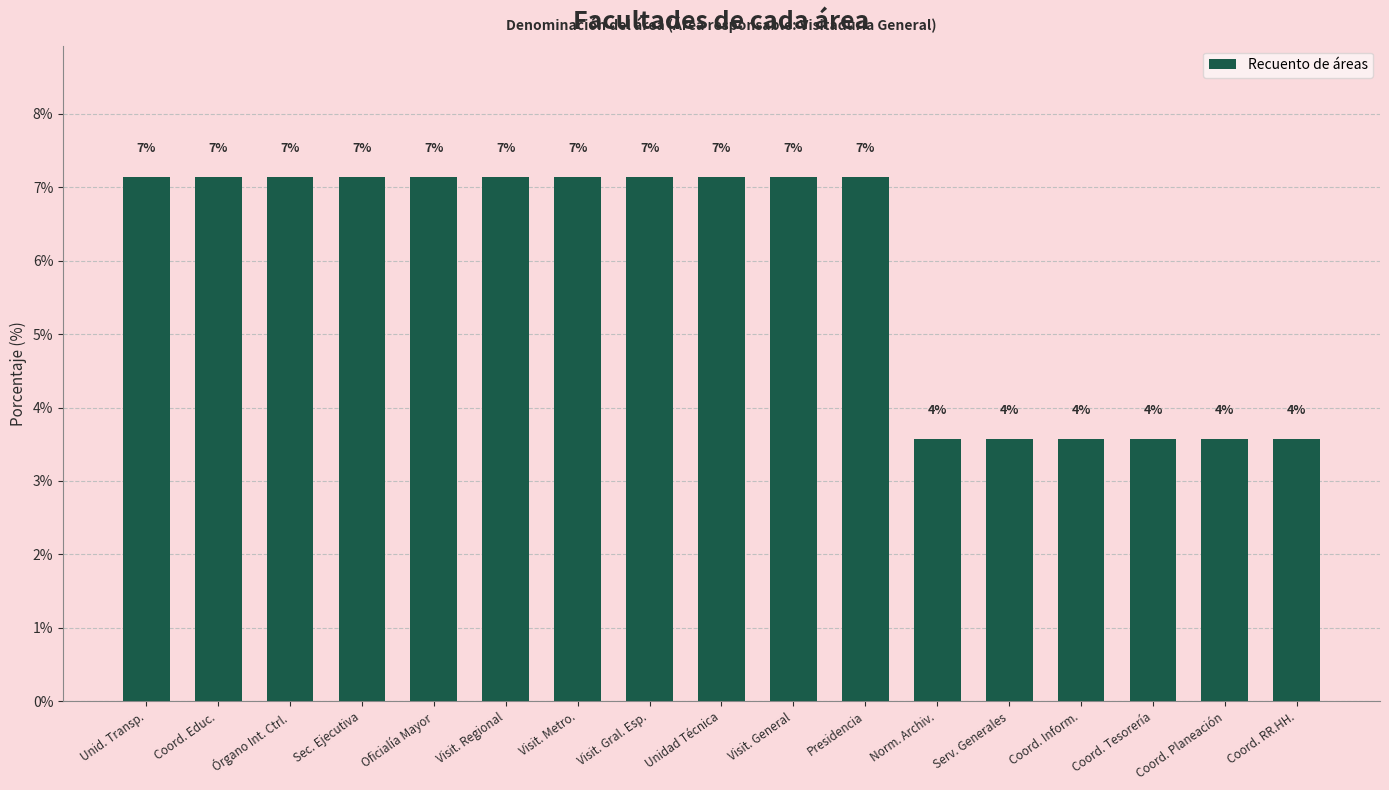

Are the bars horizontal?

No